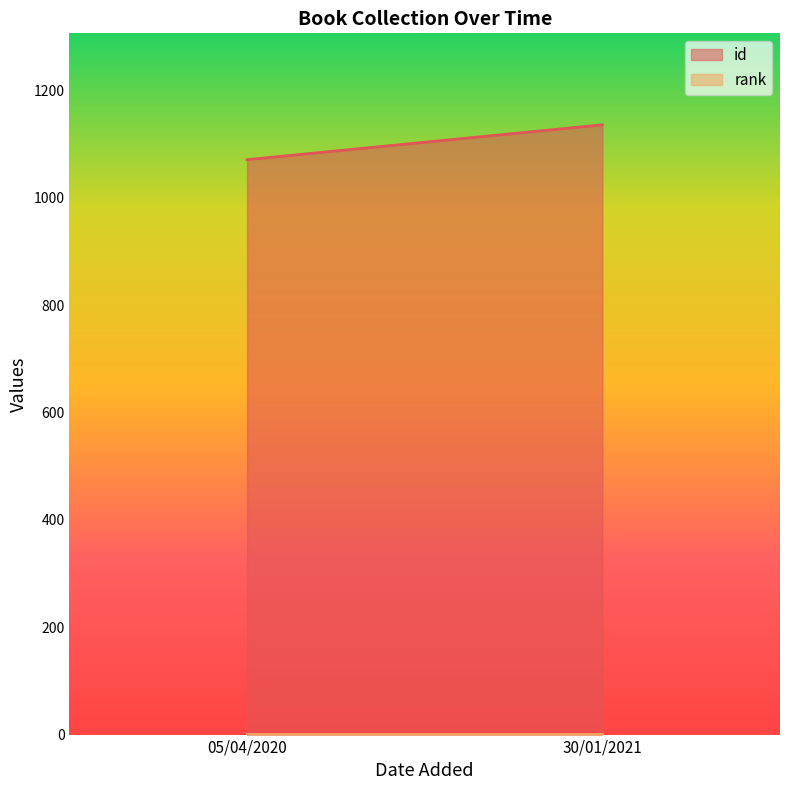

Is it true that rank equals 1 at 30/01/2021?

True